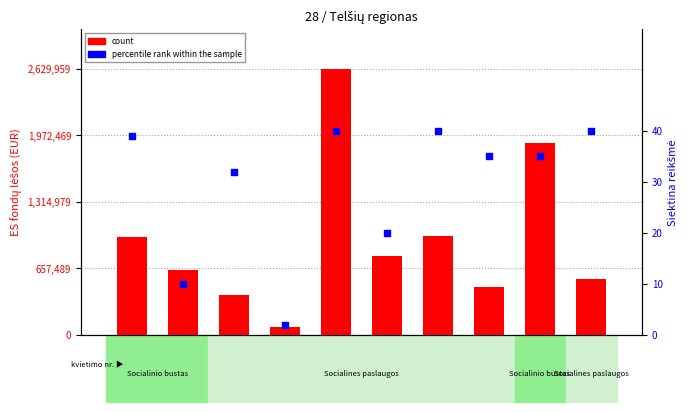

At how many categories does at least one series exceed 746300?

5